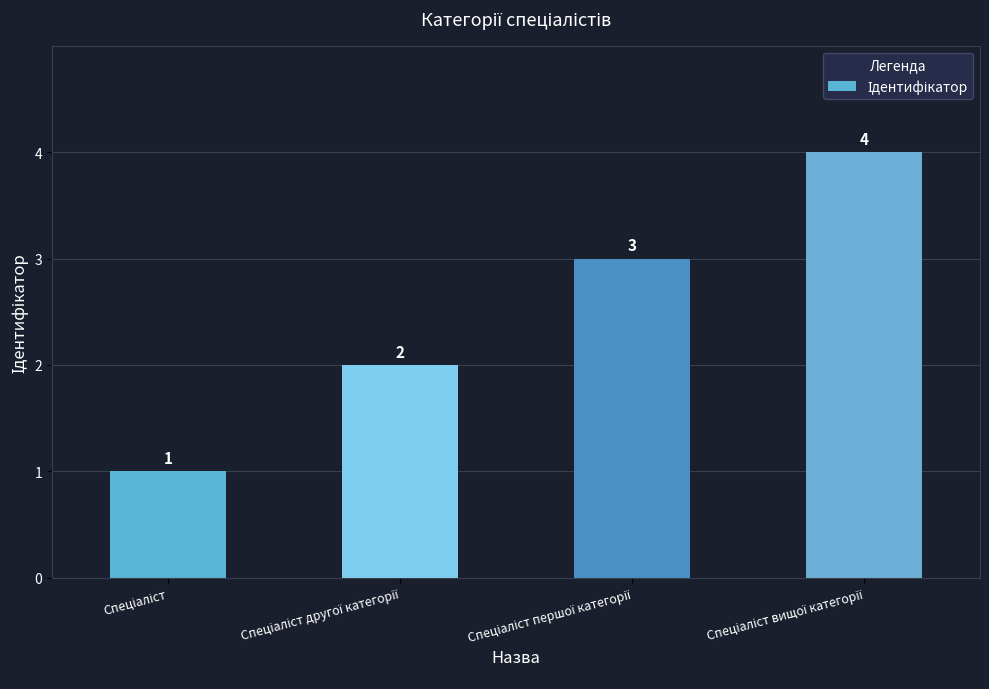

What is the value of the 1st bar from the left?

1